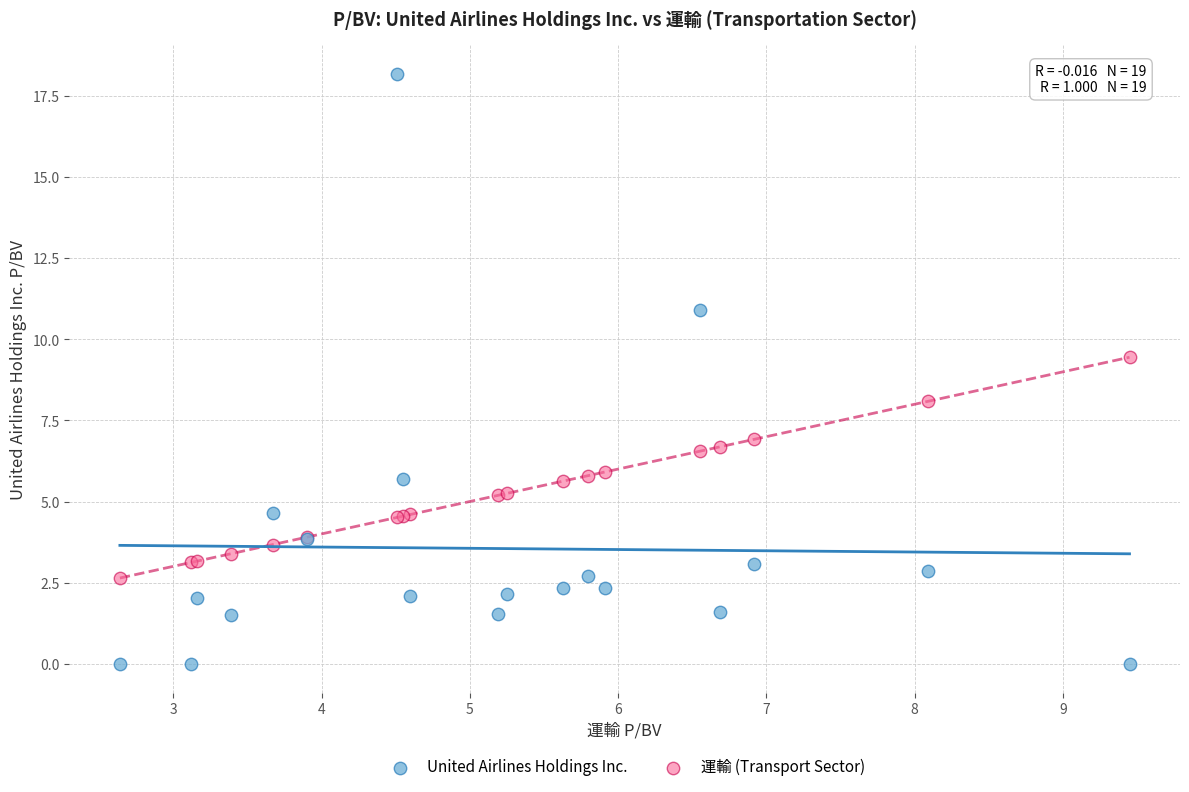

Which series has the widest spread of Y values?

United Airlines Holdings Inc.